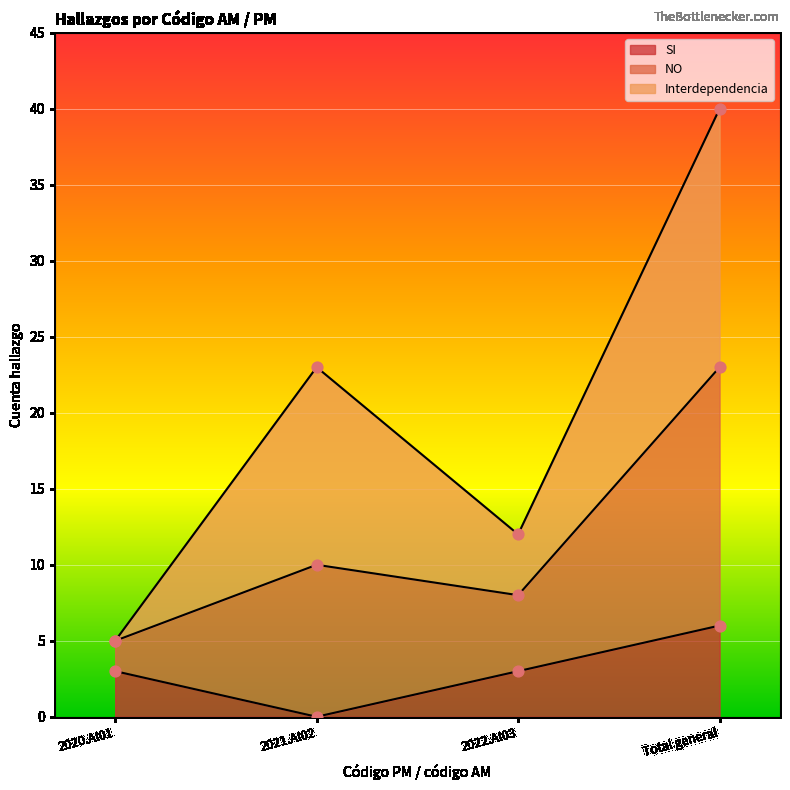

Is it true that SI equals 6 at Total general?

True